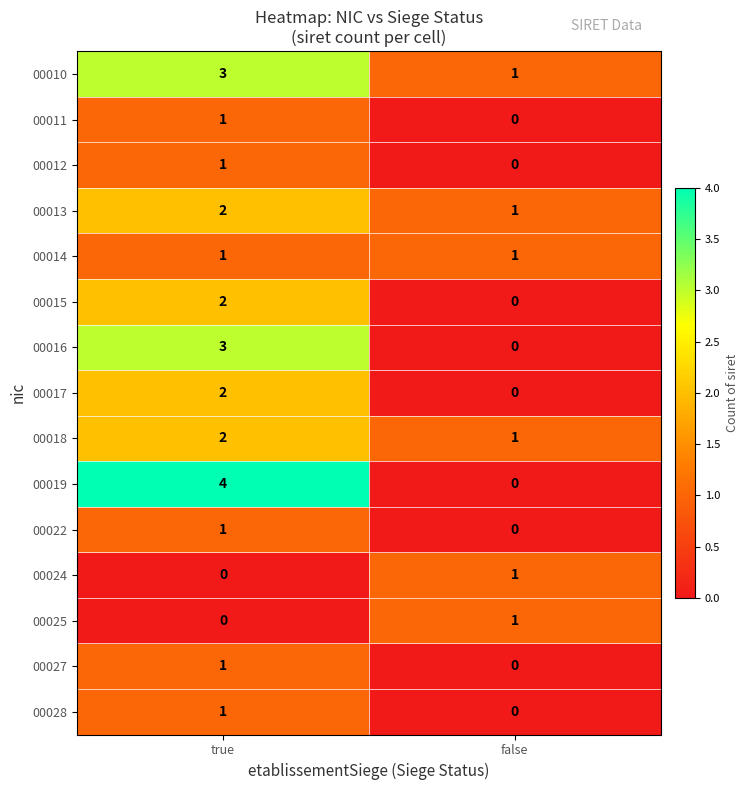

What is the sum of the 00018 values at true and false?

3